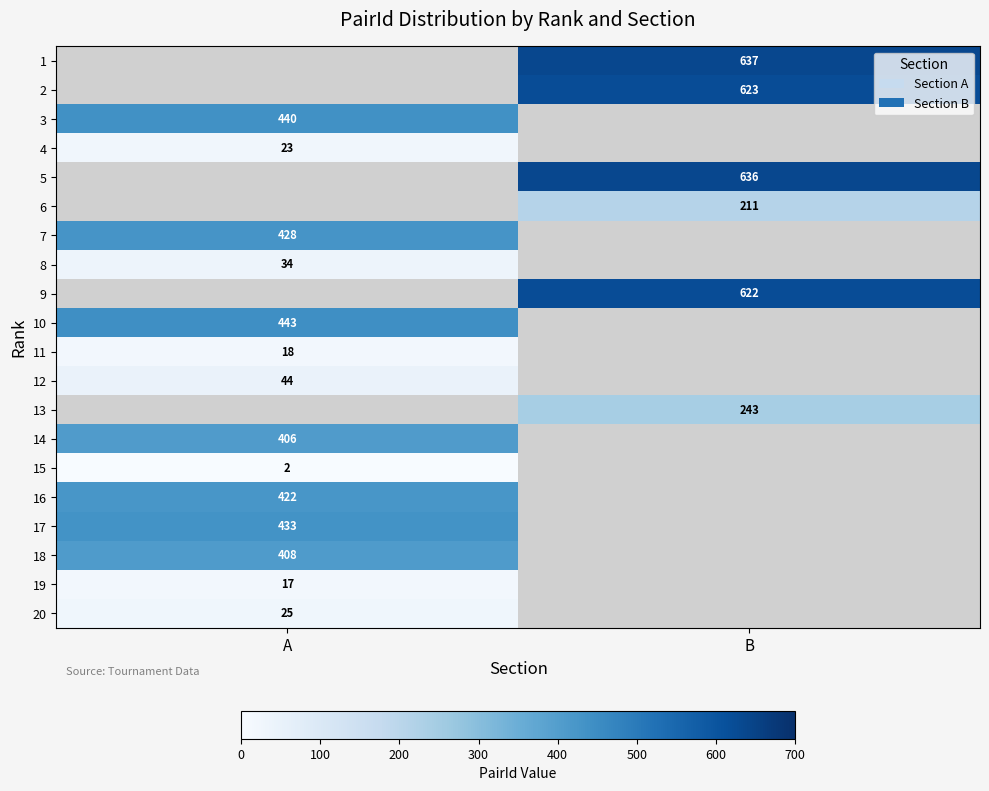

Which has a higher value, A or B?

B